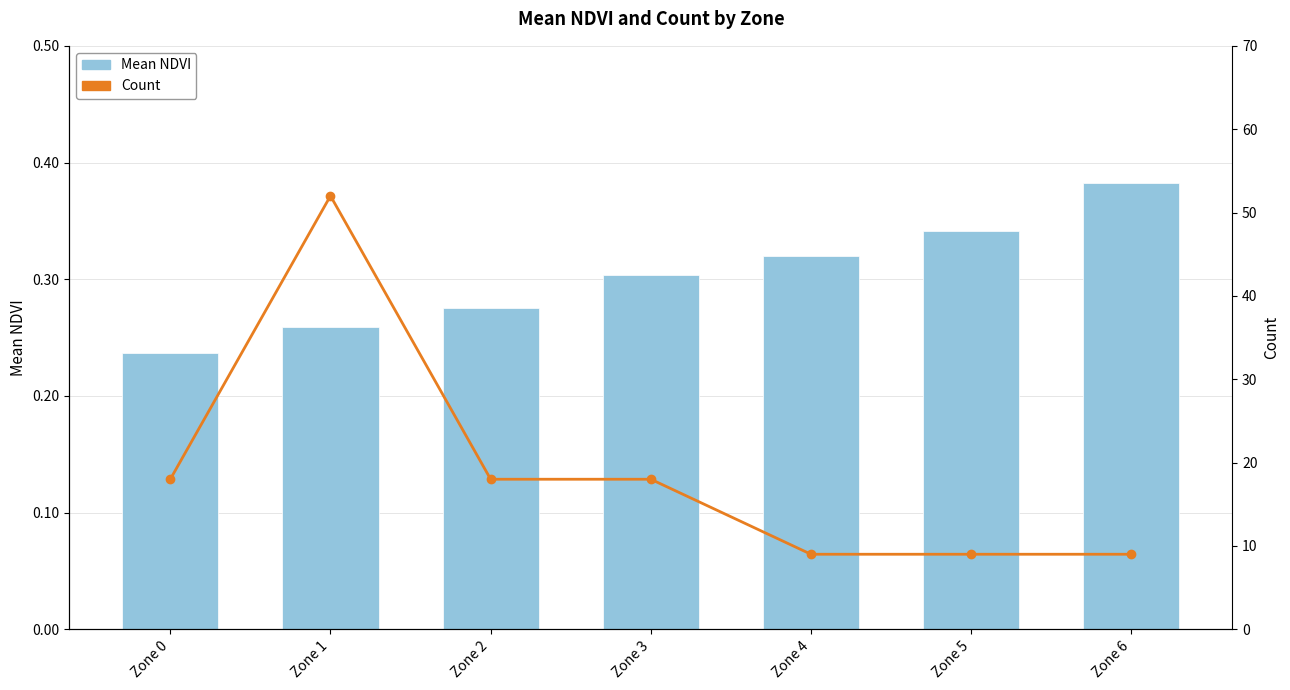

Which series has the widest spread of values?

Count